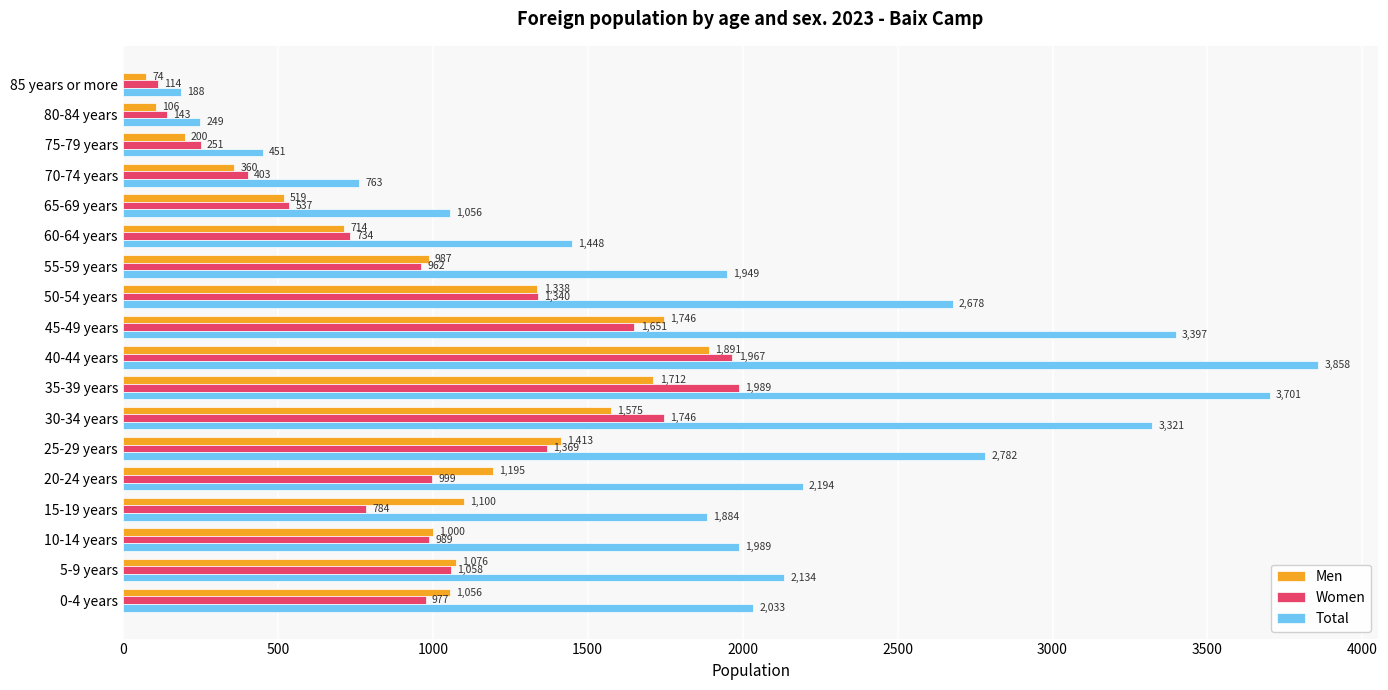

What is the sum of all Men values?

18062